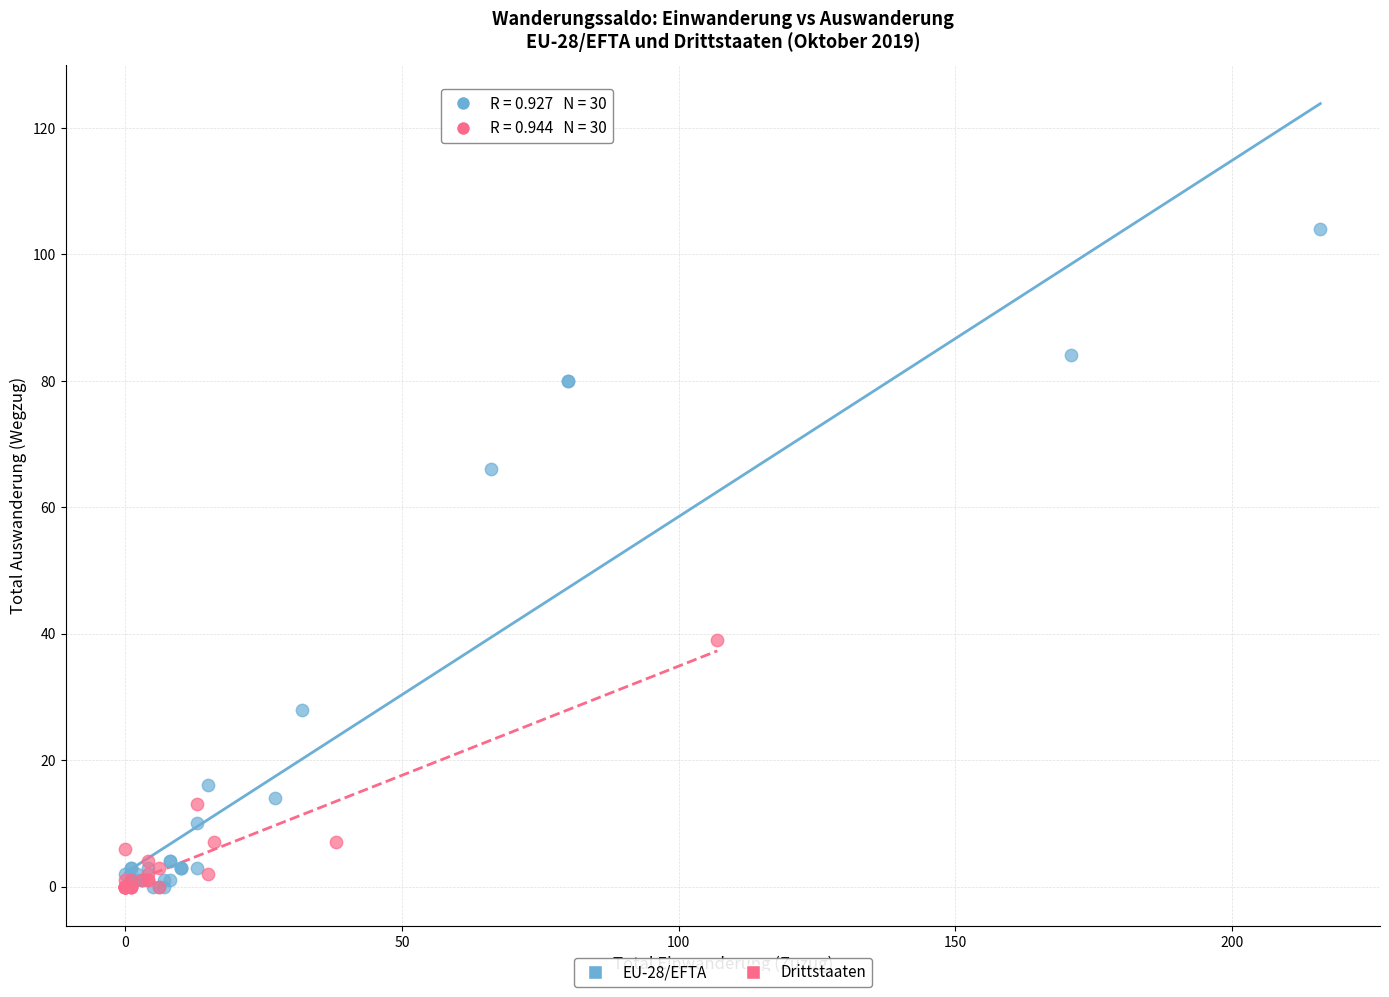

Which series reaches the maximum Y coordinate?

EU-28/EFTA